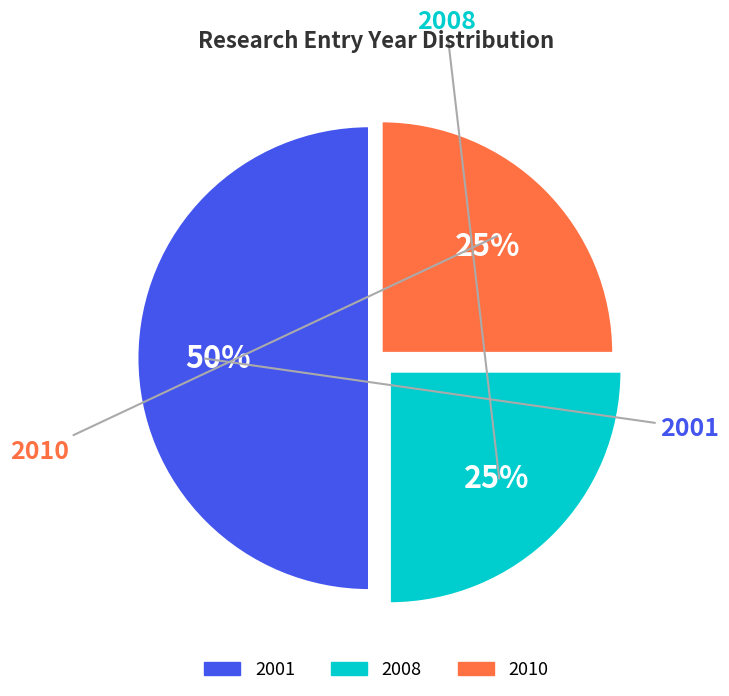

How many slices are in this pie chart?

3